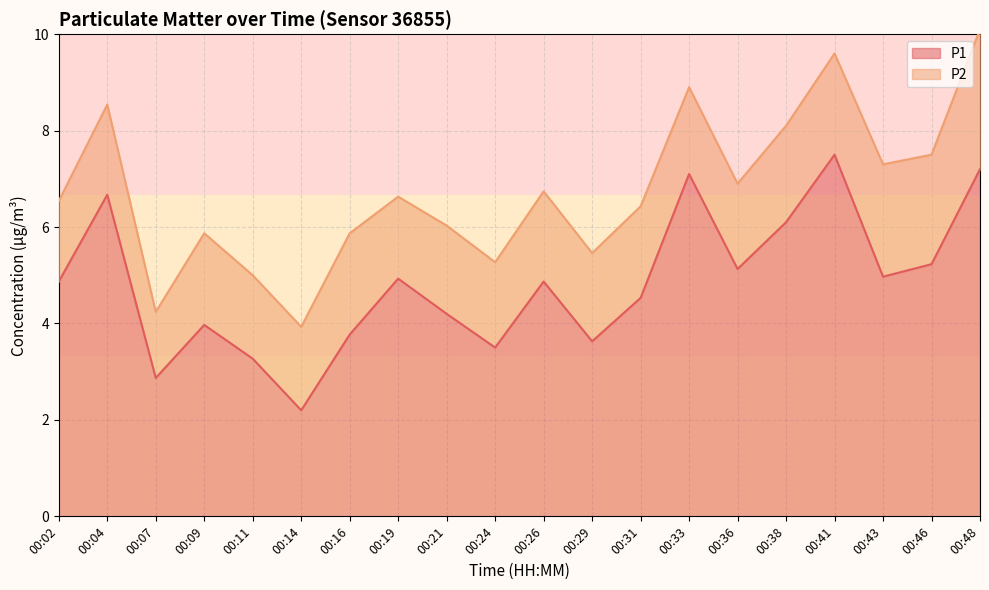

Which category has the lowest value in the P1 series?

00:14